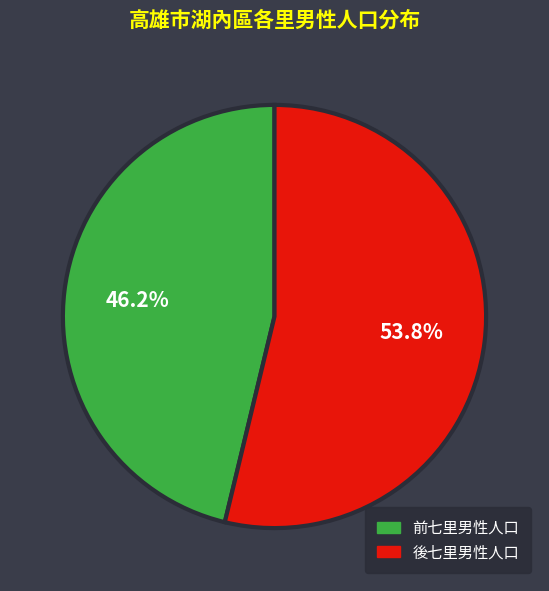

How much of the chart is everything except 前七里男性人口?

53.8%